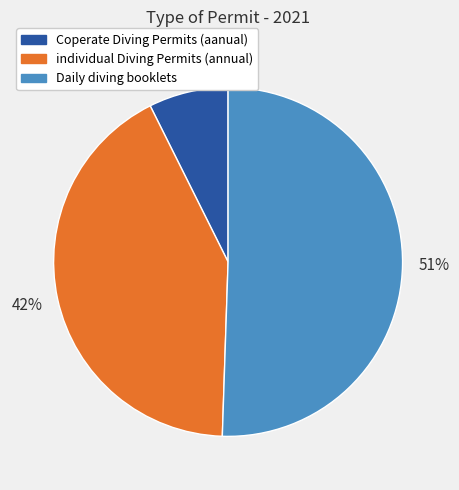

To the nearest percent, what is the combined percentage of individual Diving Permits (annual) and Daily diving booklets?

93%